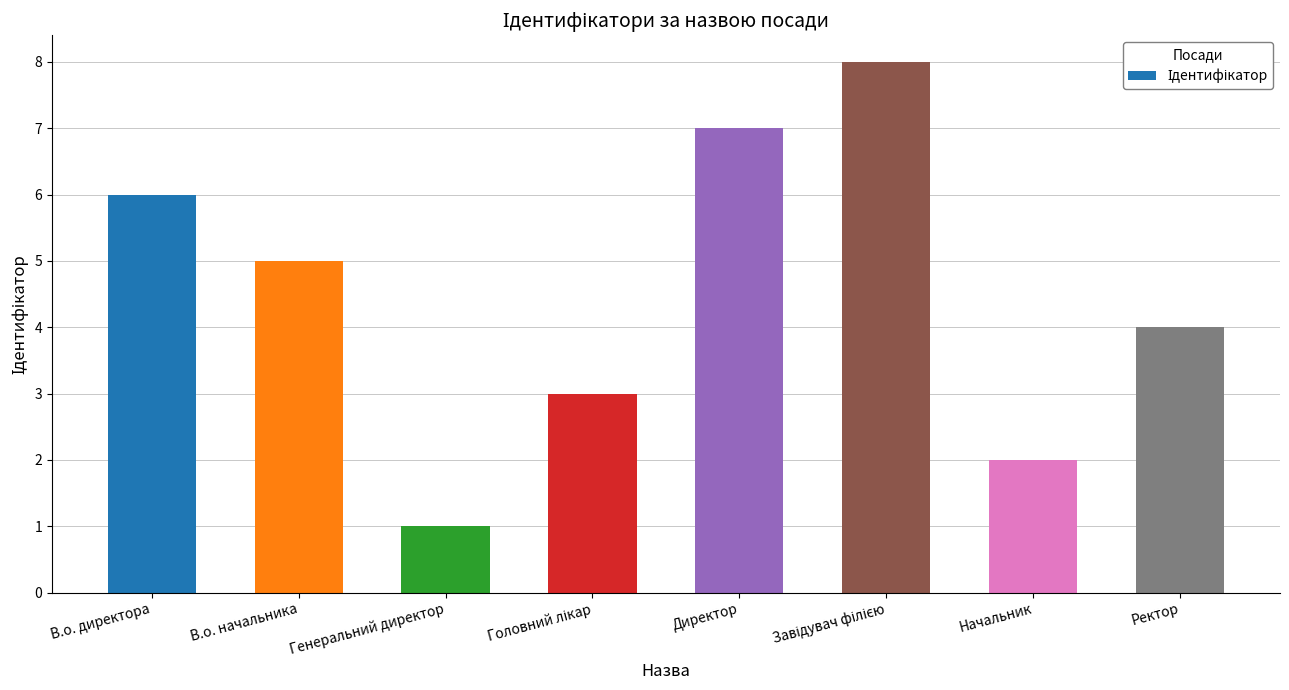

Which category has the lowest value across all series?

Генеральний директор